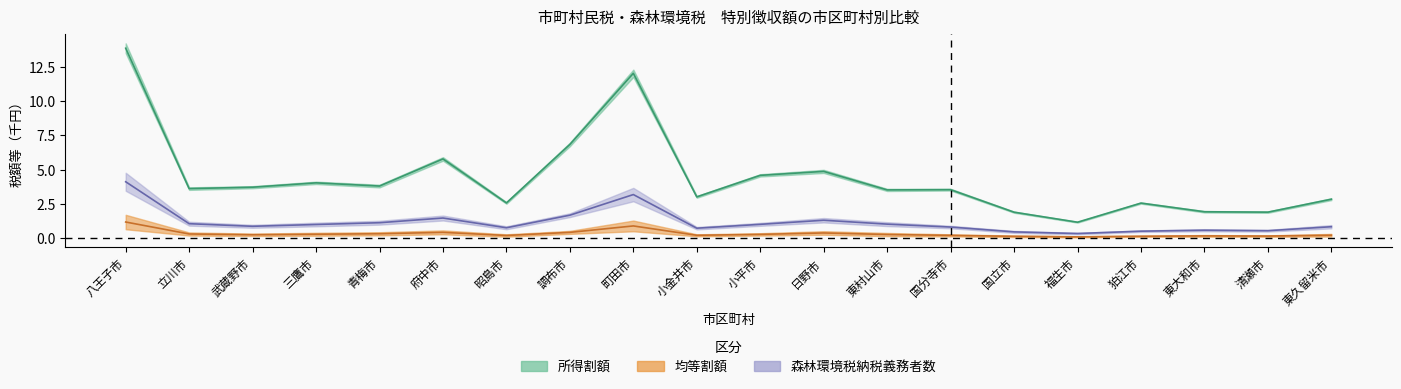

True or false: 森林環境税納税義務者数 and 所得割額 cross at least once.

False